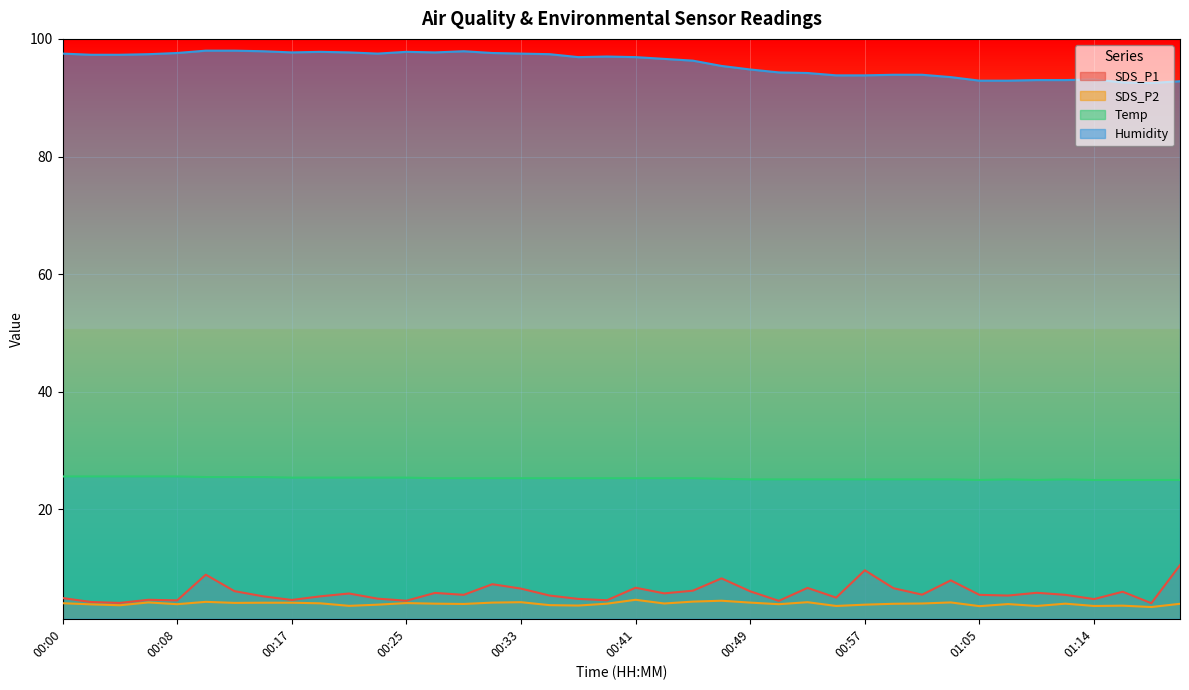

What is the spread (max minus min) of values at 00:53?

90.0